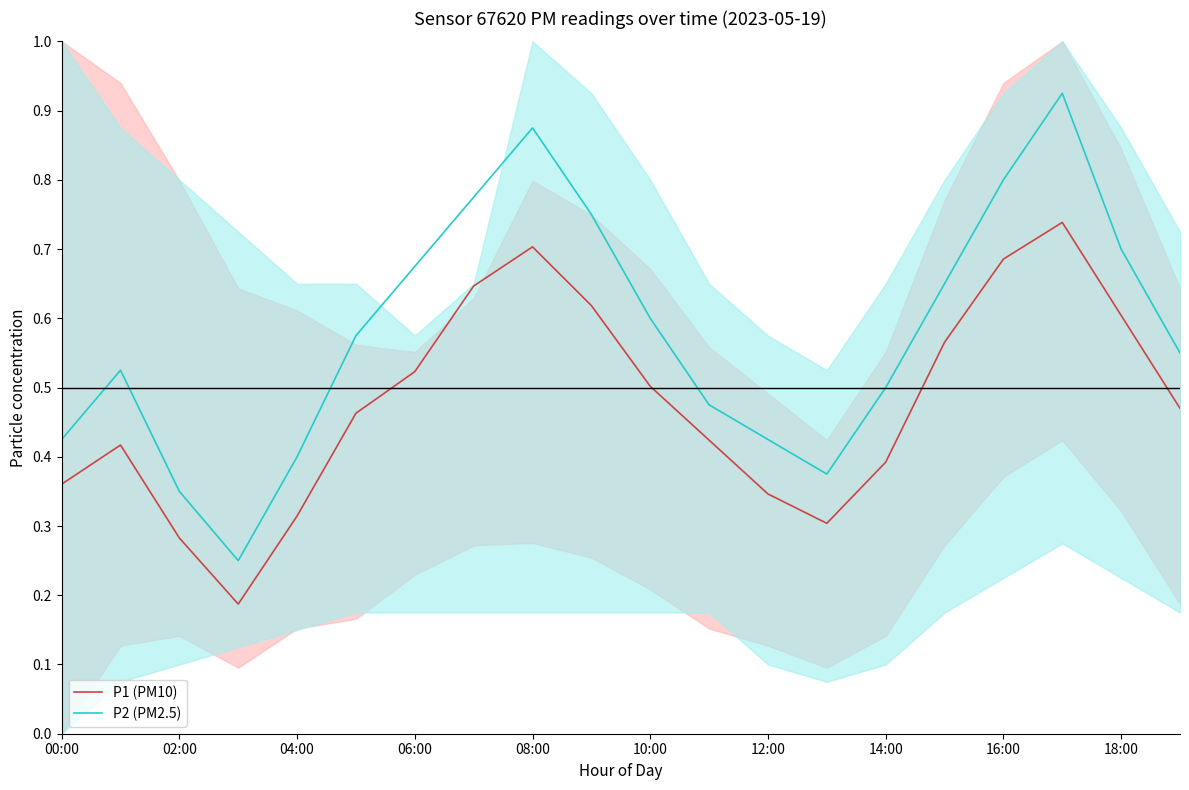

True or false: P2 (PM2.5) and P1 (PM10) cross at least once.

False